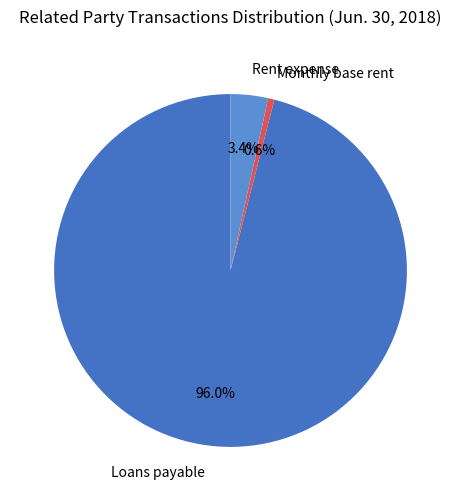

To the nearest percent, what is the difference between the Loans payable and Monthly base rent slice percentages?

95%